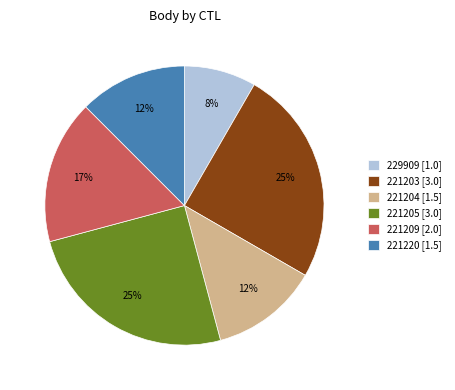

What percentage is the 221203 slice, to the nearest percent?

25%